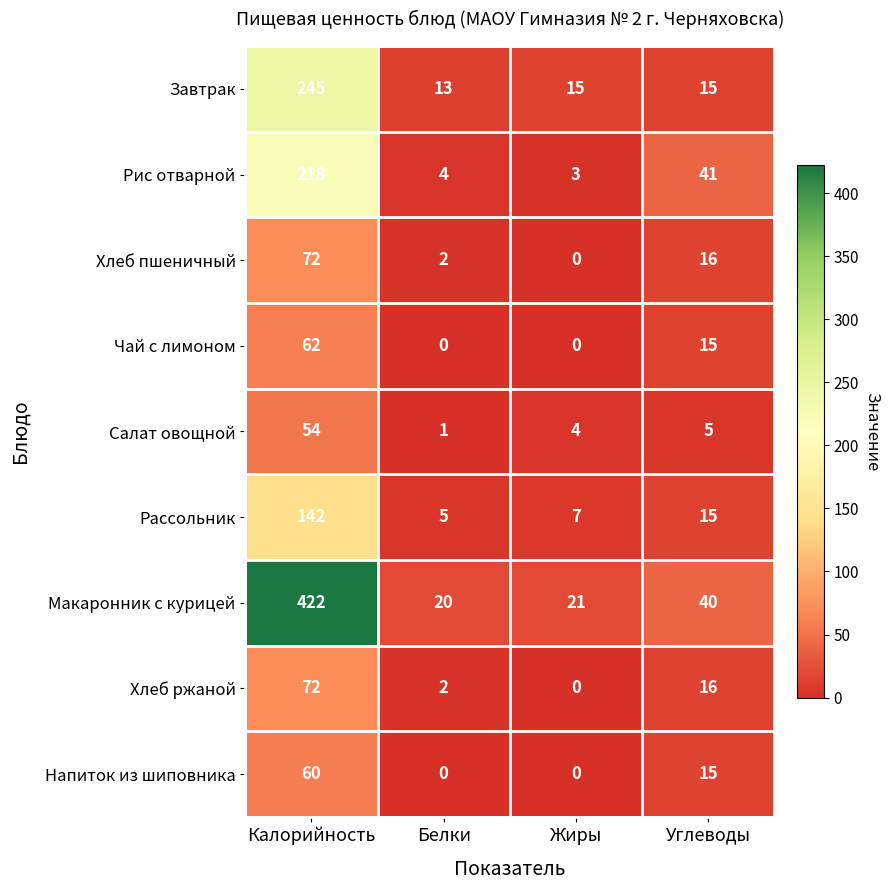

Rank the categories by Хлеб пшеничный value from lowest to highest.

Жиры, Белки, Углеводы, Калорийность